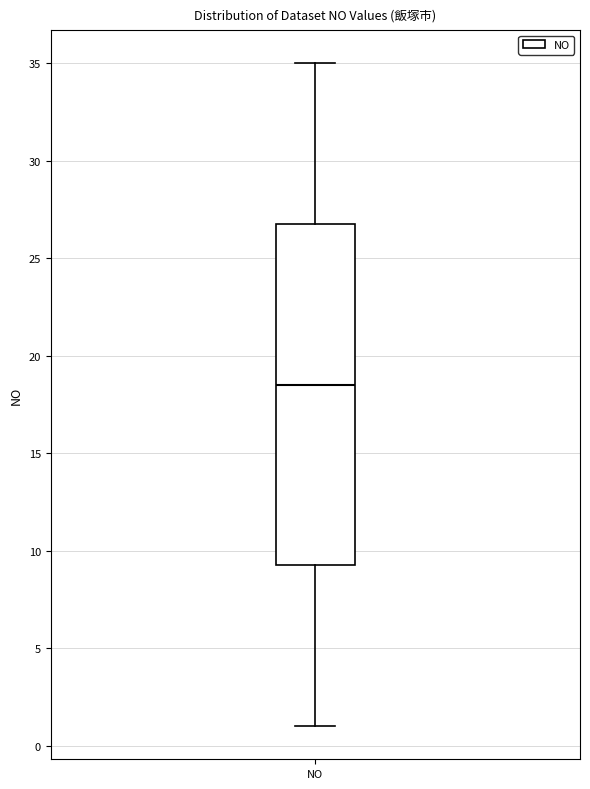

Read this box plot against the y-axis: the position of the median line, the range covered by the box, and the ends of both whiskers. The values are not printed on the chart, so give them approximately, as read against the axis.

median 18.5, box 9.5 to 27.0, whiskers 1.0 to 35.0